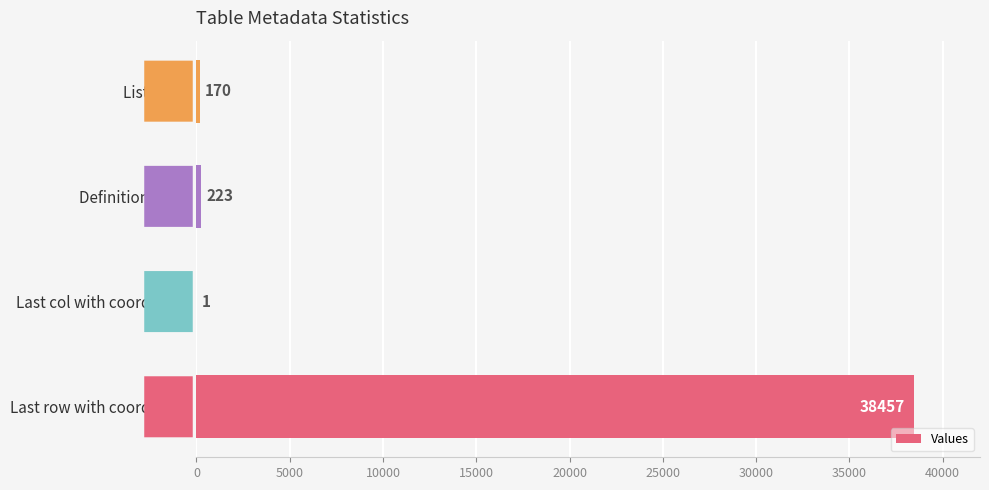

The value at Last col with coordinate is 1. True or false?

True